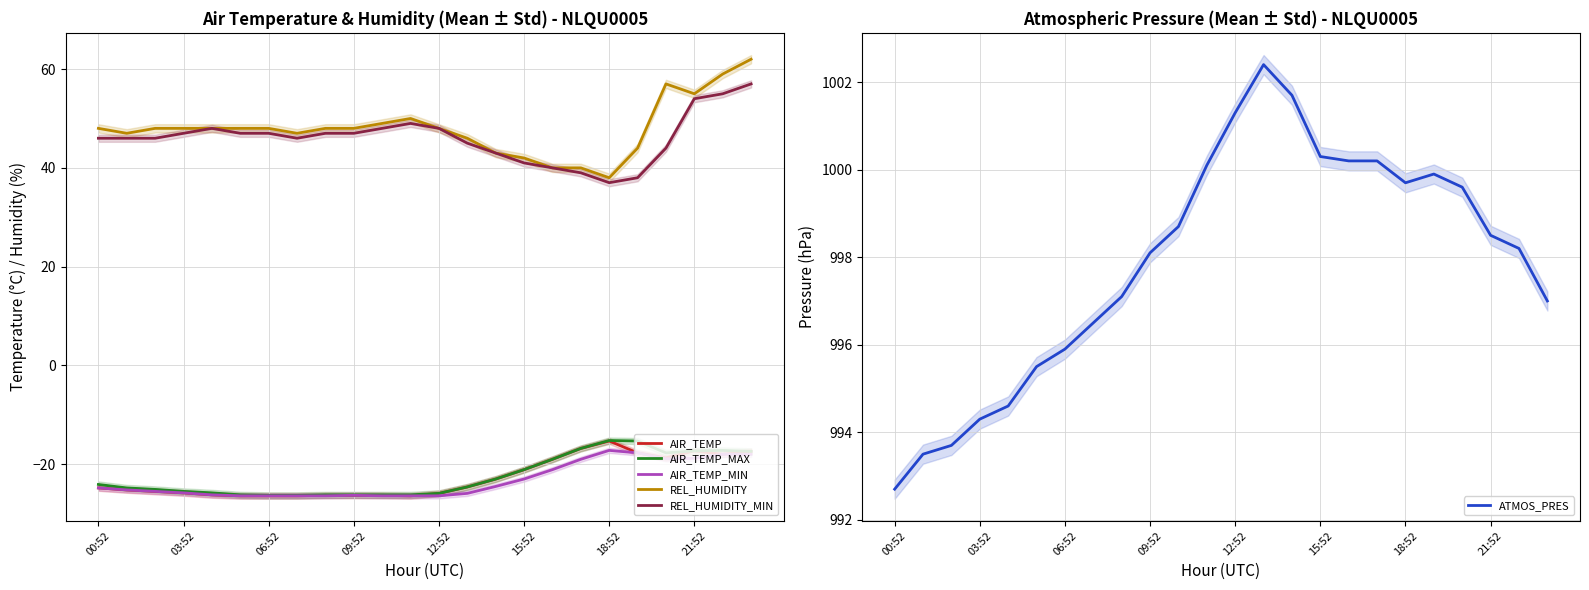

The REL_HUMIDITY series shows 20.7 at 06:52. True or false?

False